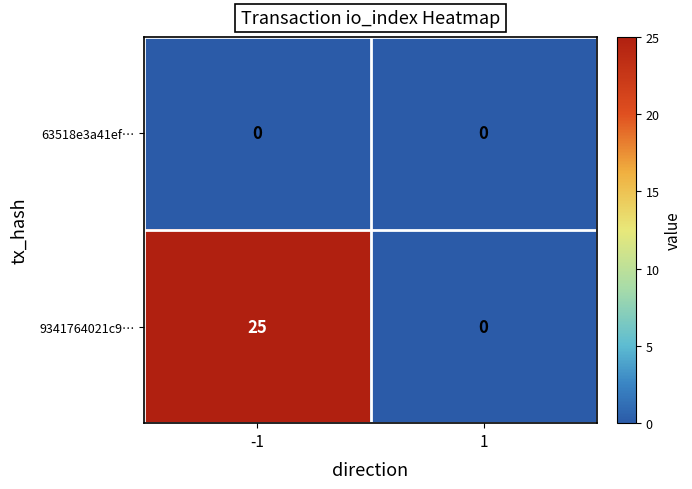

Rank the series by their average value, from highest to lowest.

9341764021c9…, 63518e3a41ef…